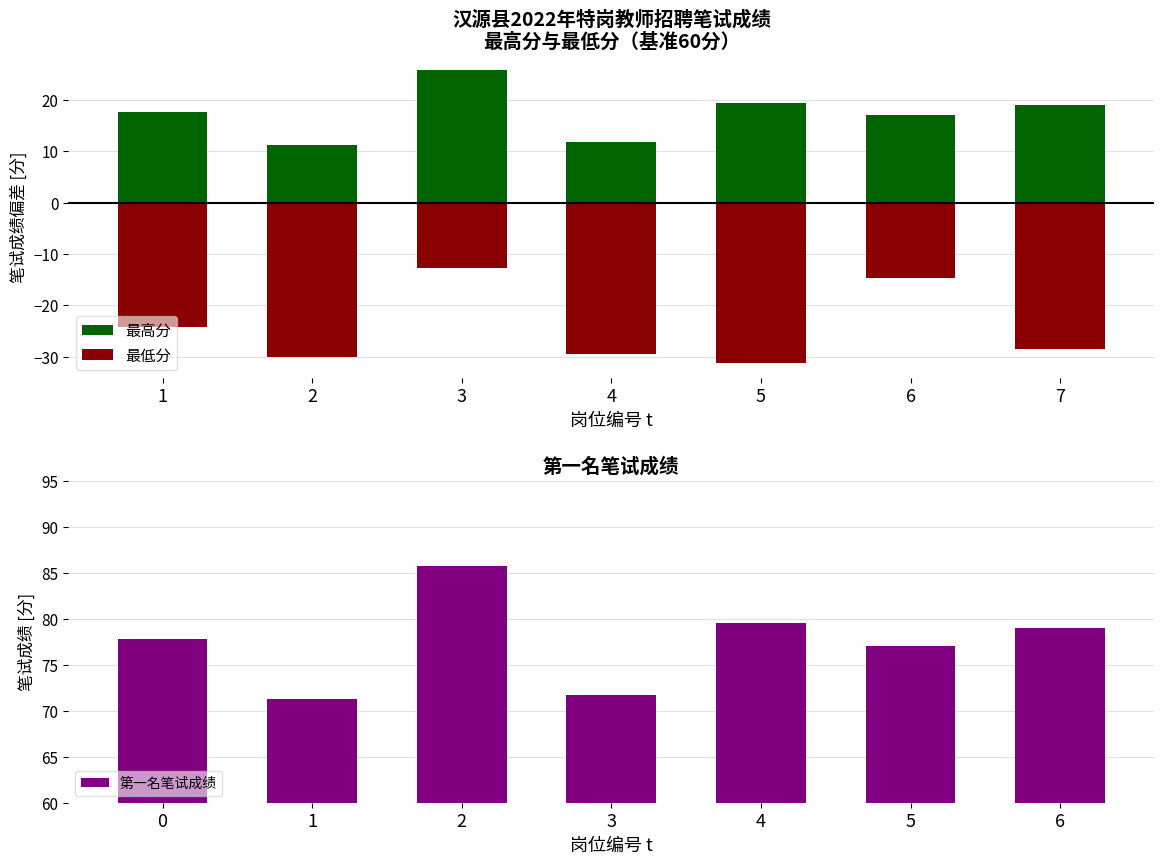

Which series has the largest range (max minus min)?

最低分